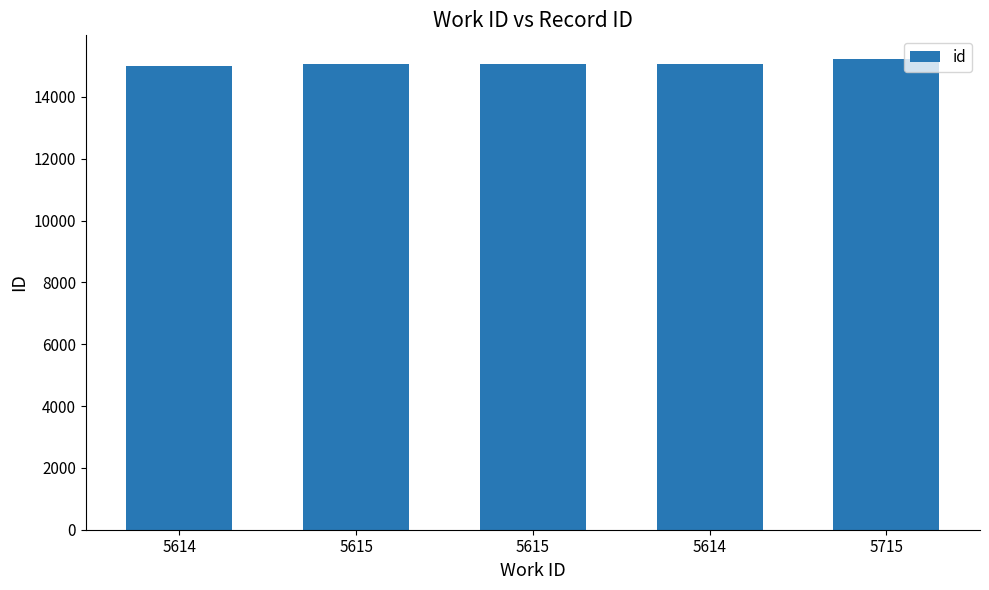

List the labels in order of value, smallest first.

5614, 5615, 5615, 5614, 5715